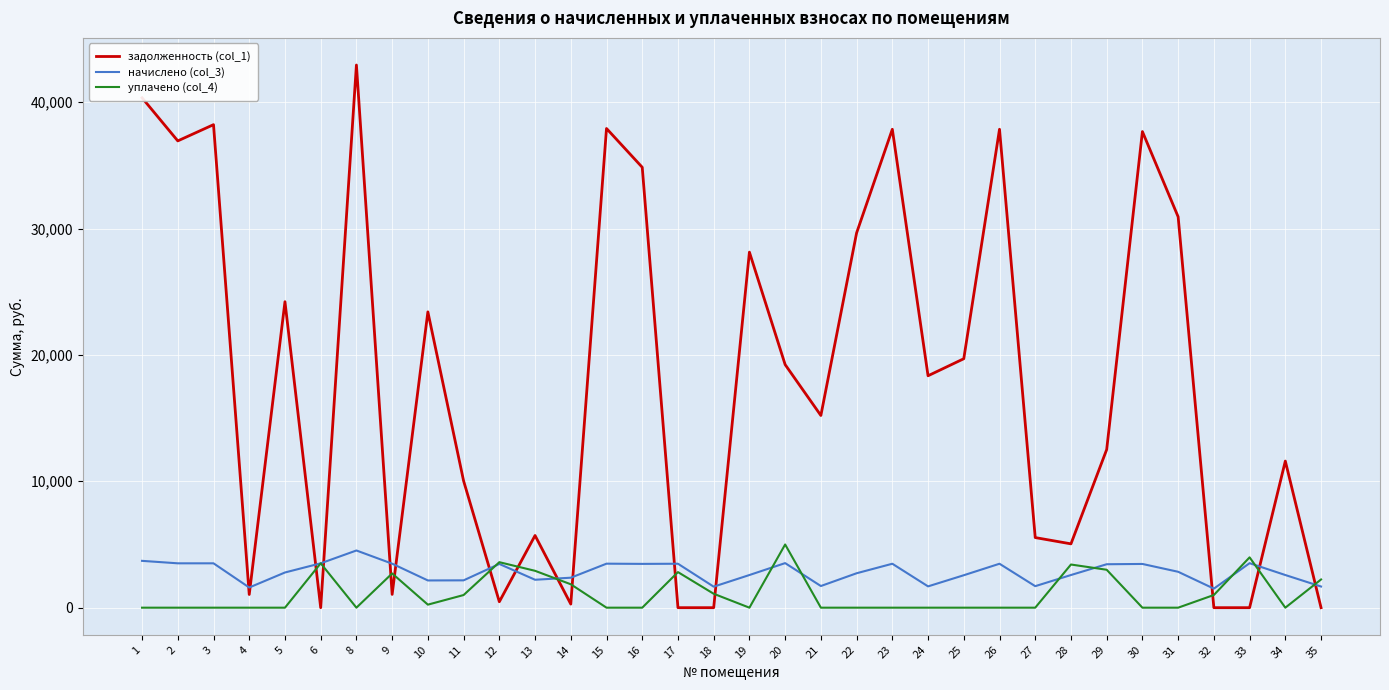

What is the sum of the задолженность (col_1) values at 6 and 29?

12511.6